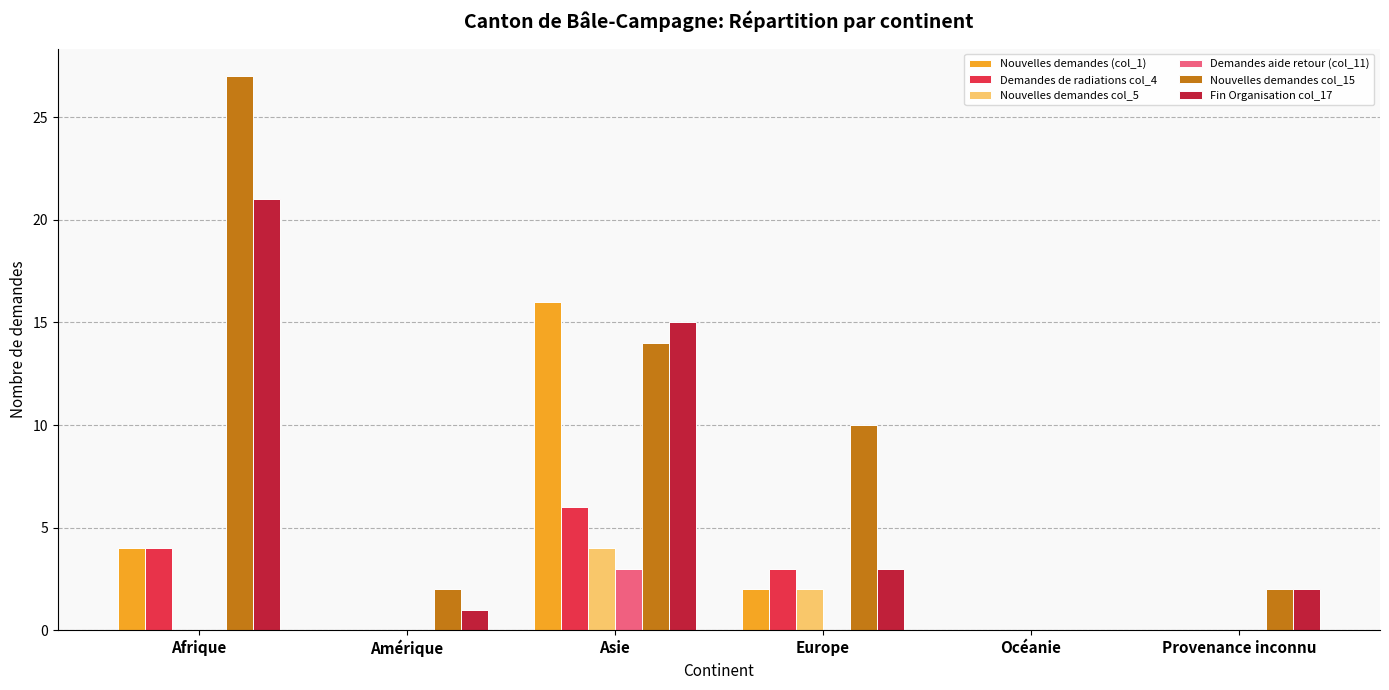

Which series has the widest spread of values?

Nouvelles demandes col_15